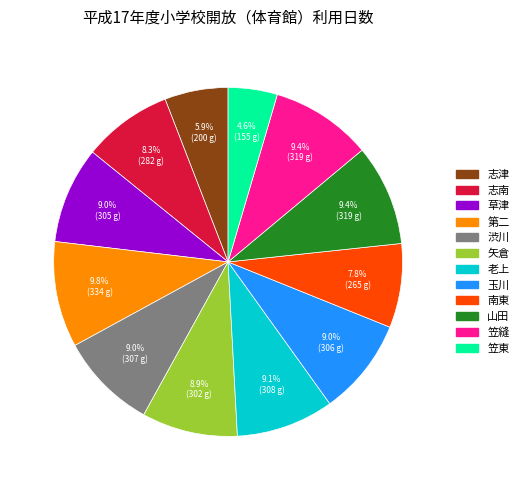

To the nearest percent, what portion does 第二 represent?

10%